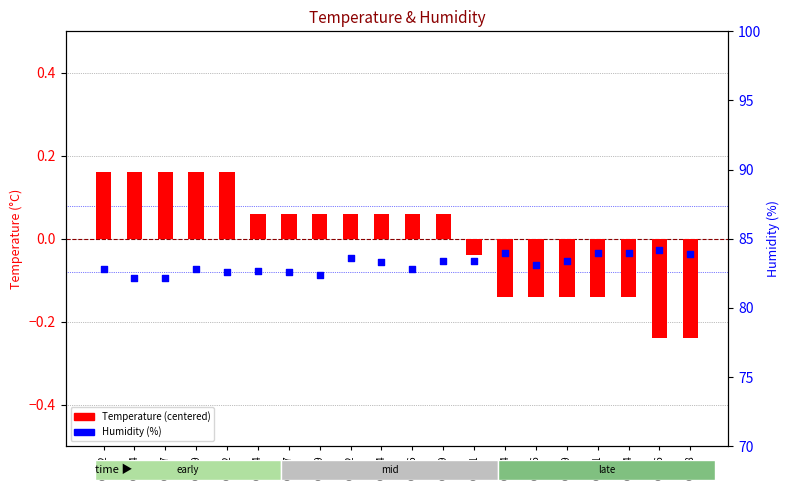

At how many categories does at least one series exceed 18?

20